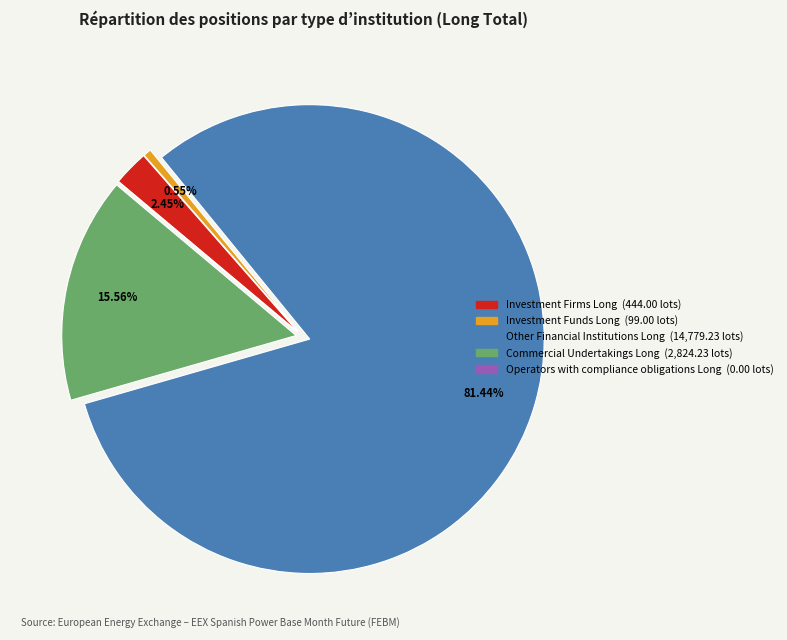

The Investment Funds Long slice represents 11% of the pie. True or false?

False